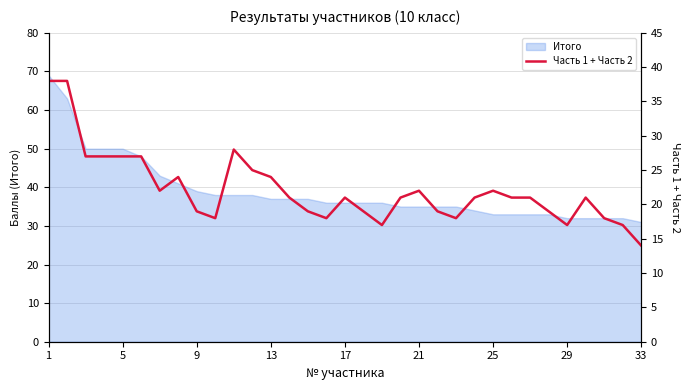

Where is the first local minimum?

25